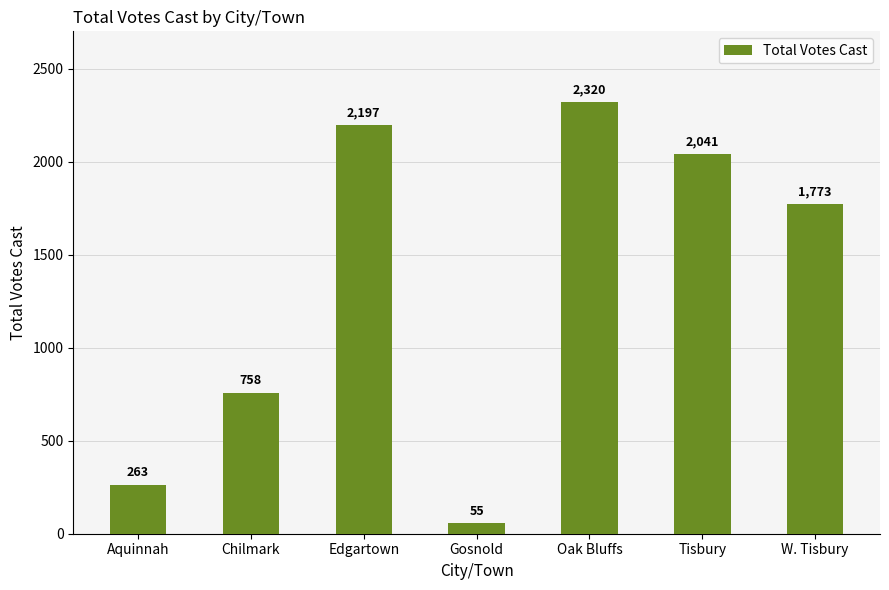

What is the sum of all values?

9407